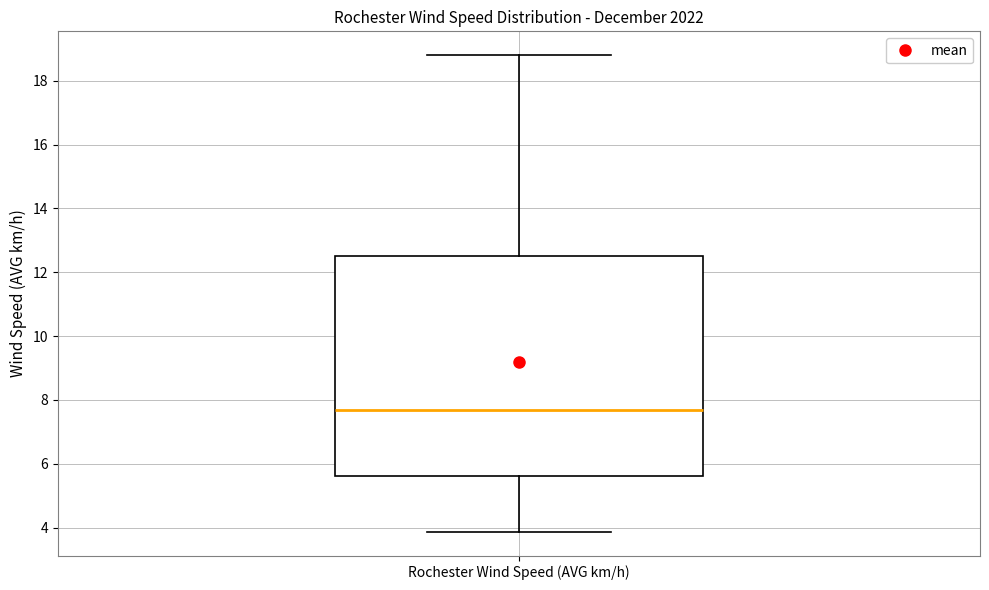

Read this box plot against the y-axis: the position of the median line, the range covered by the box, and the ends of both whiskers. The values are not printed on the chart, so give them approximately, as read against the axis.

median 7.6, box 5.6 to 12.6, whiskers 3.8 to 18.8